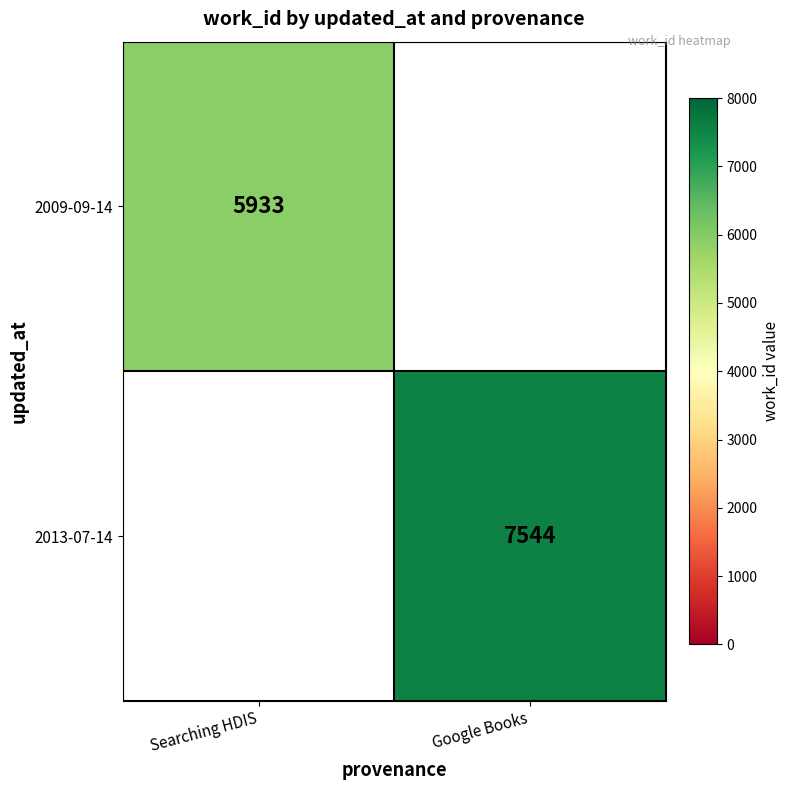

The 2013-07-14 series shows 7544 at Google Books. True or false?

True